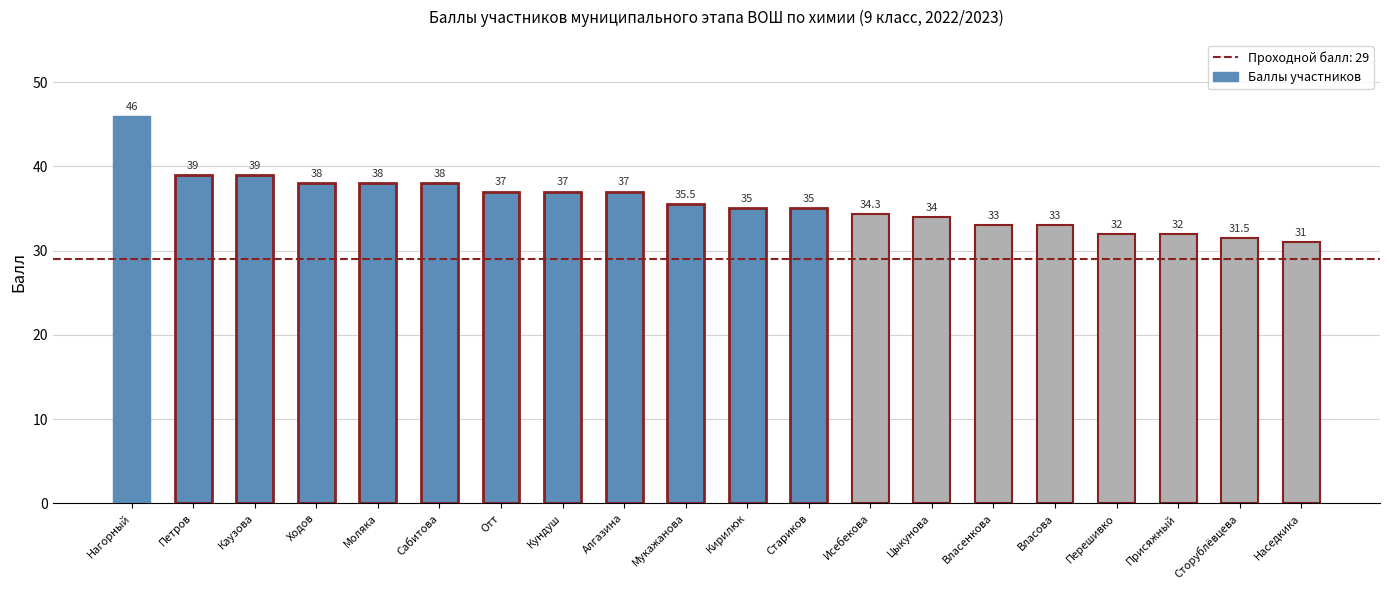

What is the value of the 2nd bar from the left?

39.0